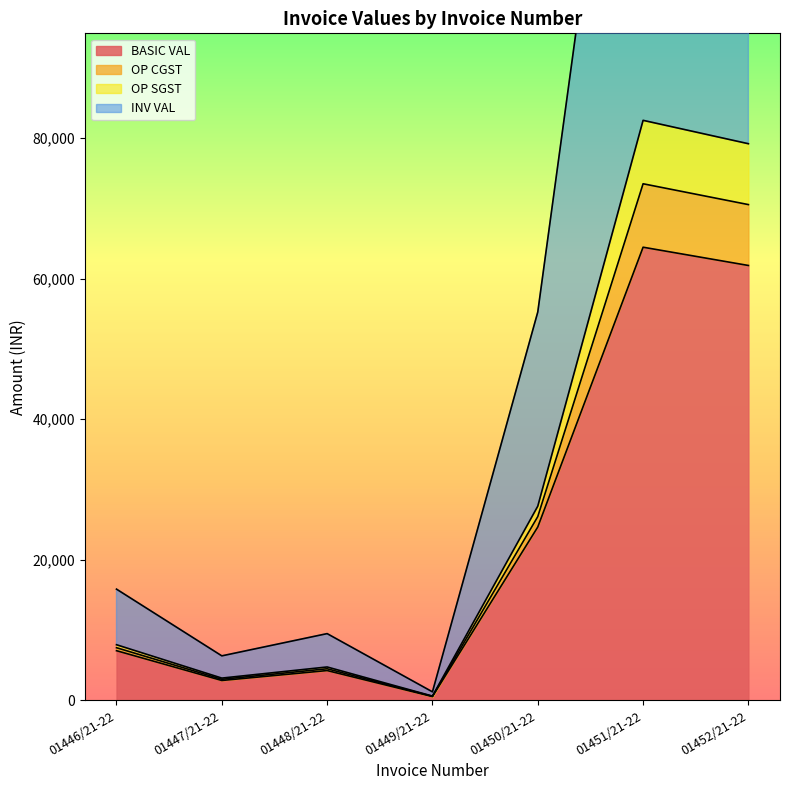

At which label is BASIC VAL closest to 32502?

01450/21-22